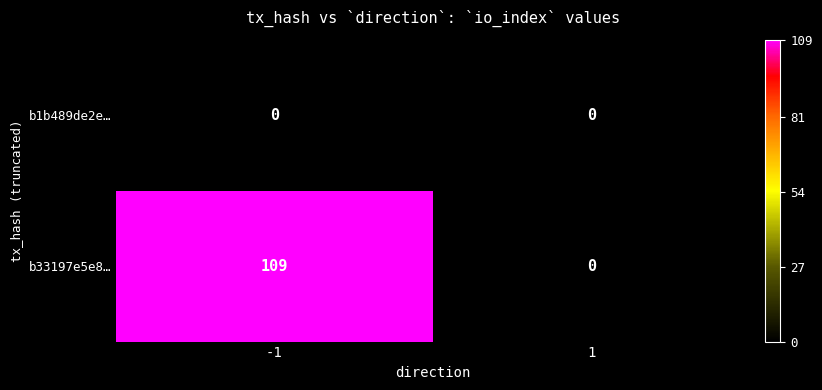

Reading left to right, extract all data points from this chart.

b1b489de2e…: -1=0	1=0
b33197e5e8…: -1=109	1=0